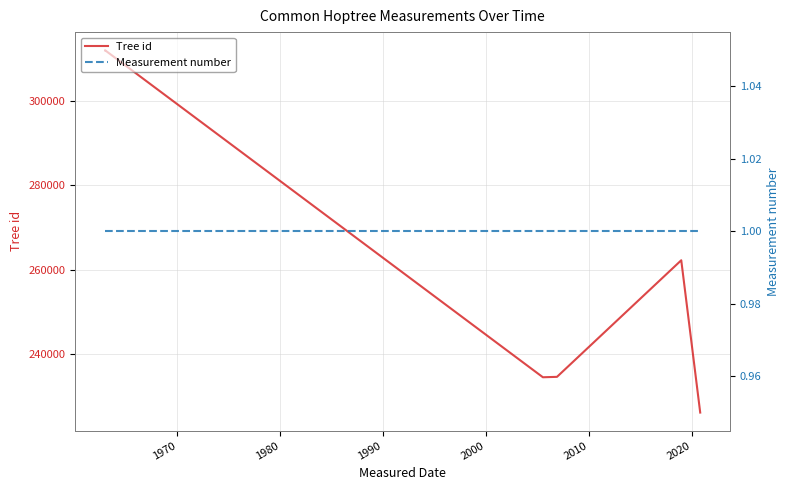

Does the chart display data point markers on the line(s)?

No